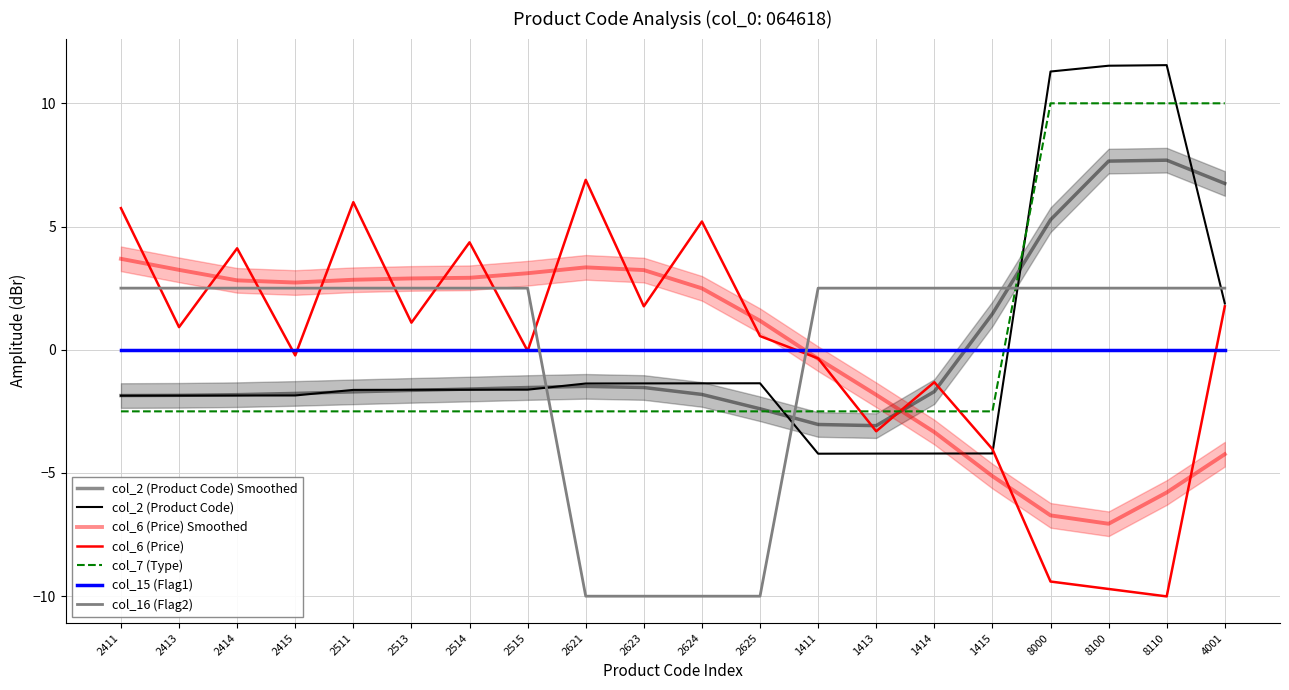

Read the col_7 (Type) value at 1411.

-2.5